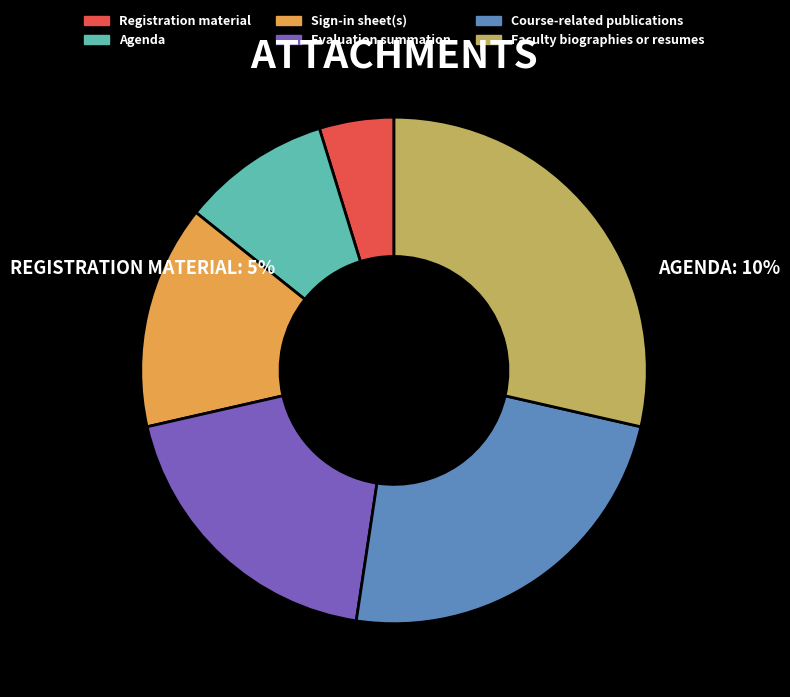

Do Agenda and Evaluation summation together represent more than half of the pie?

No